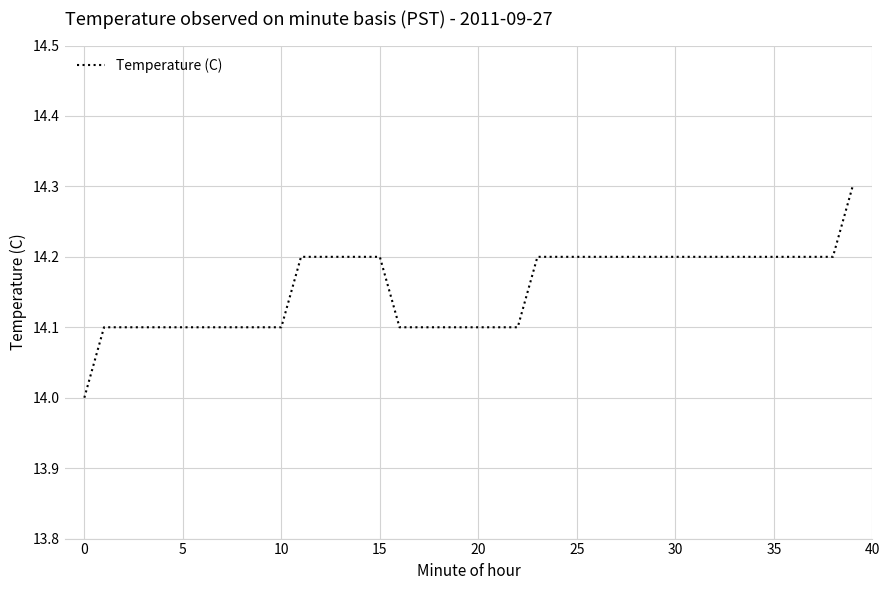

What is the sum of all values?

566.2